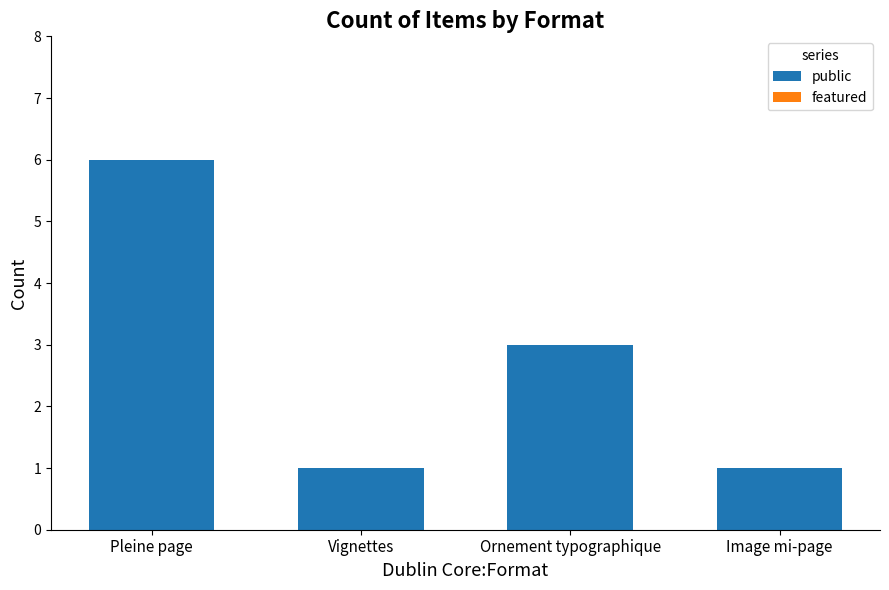

Is it true that the value at Image mi-page is 1?

True